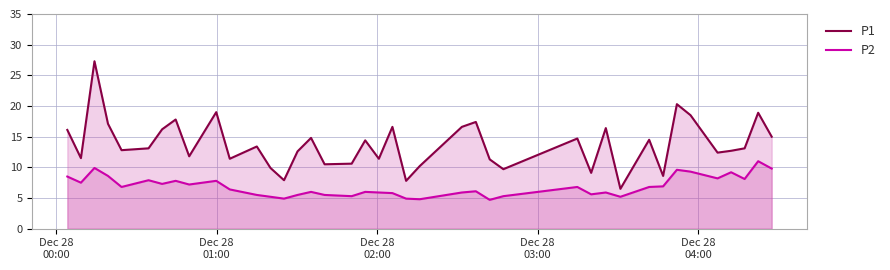

What is the maximum value shown in the chart?

27.3